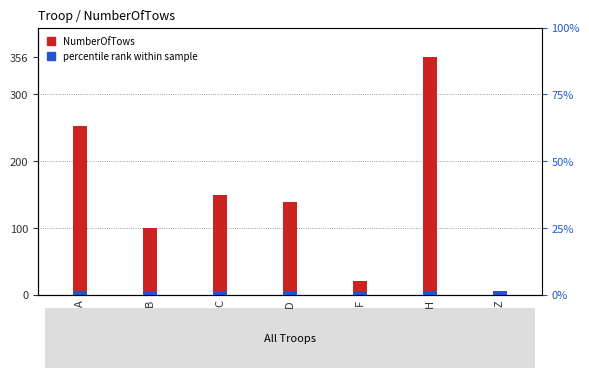

What are all the series names shown in the legend?

NumberOfTows, percentile rank within sample